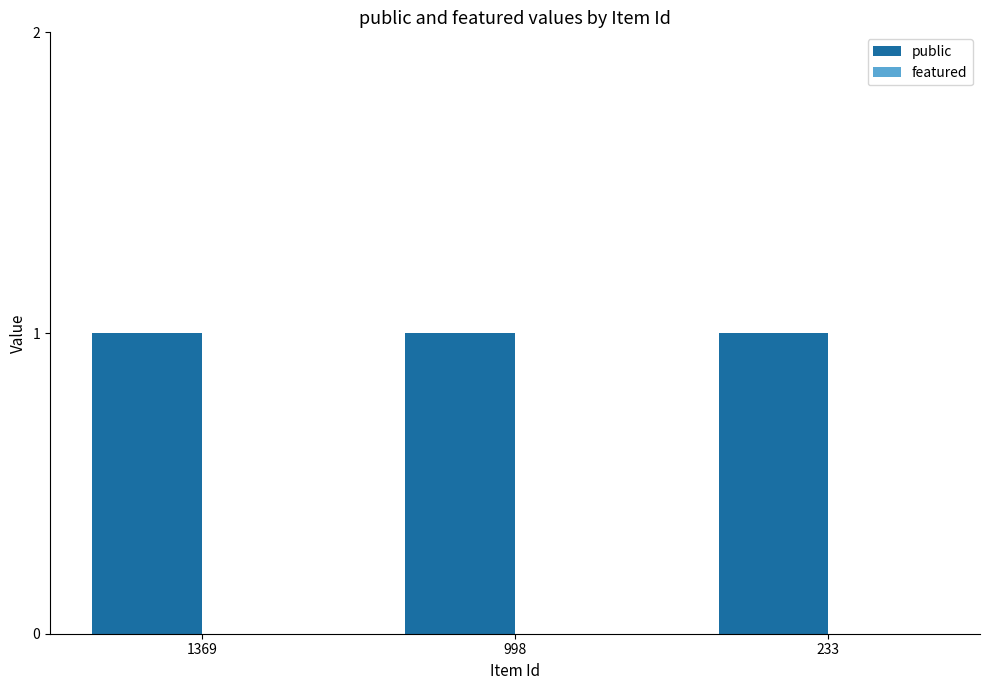

True or false: featured has a value of 0 at 1369.

True